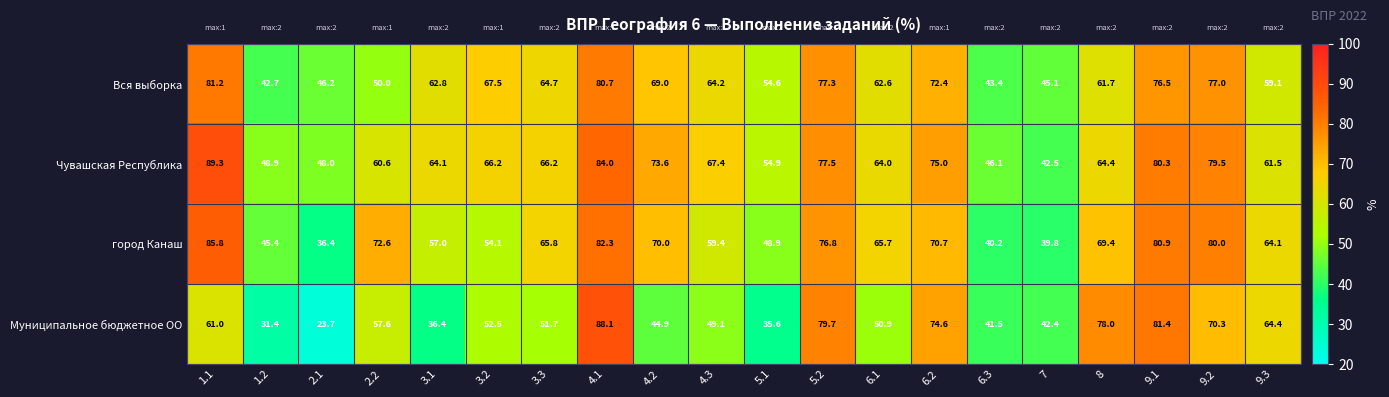

What is the difference between the highest and lowest values at 6.1?

14.8